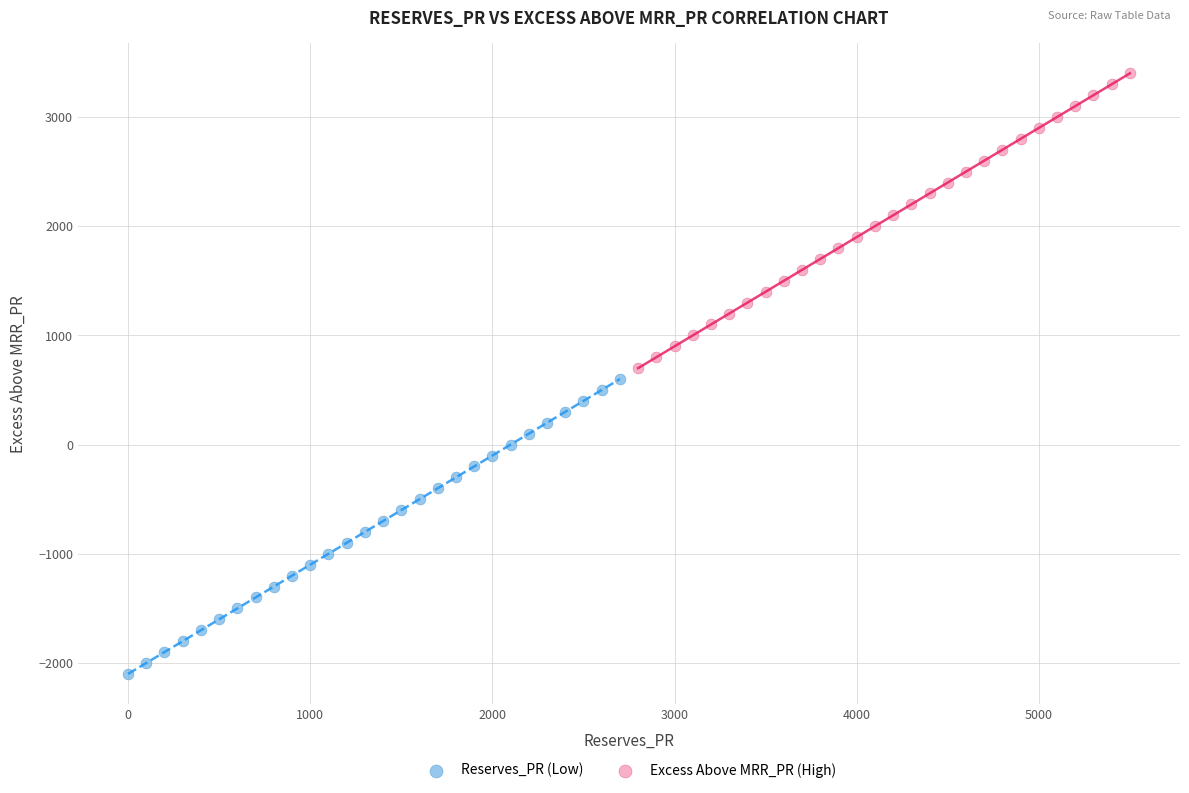

Which series reaches the maximum Y coordinate?

Excess Above MRR_PR (High)